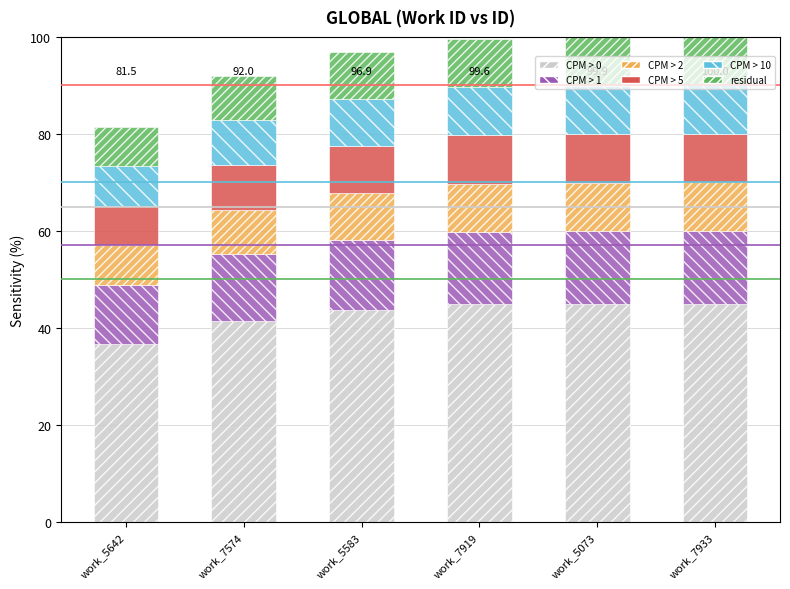

Count the number of categories in the chart.

6